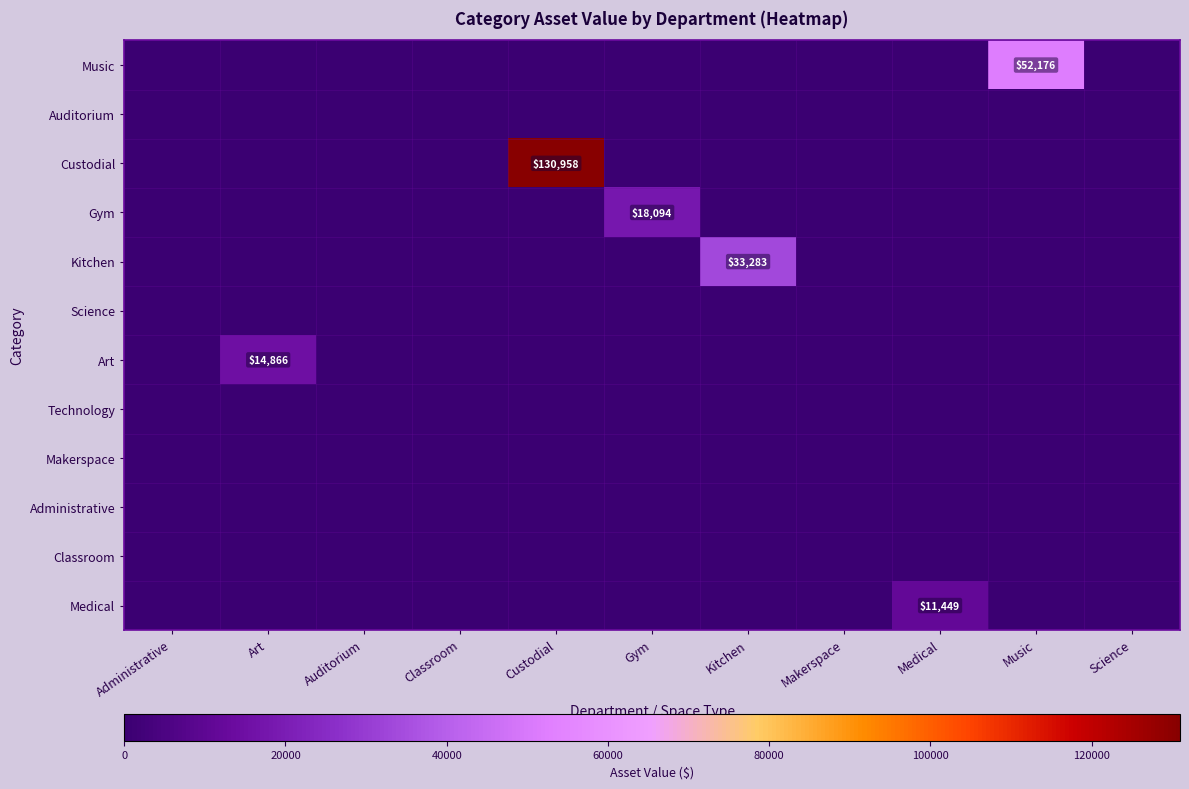

The Medical series shows 2871 at Medical. True or false?

False